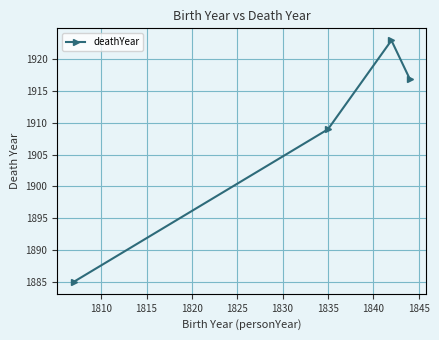

What is the greatest value displayed?

1923